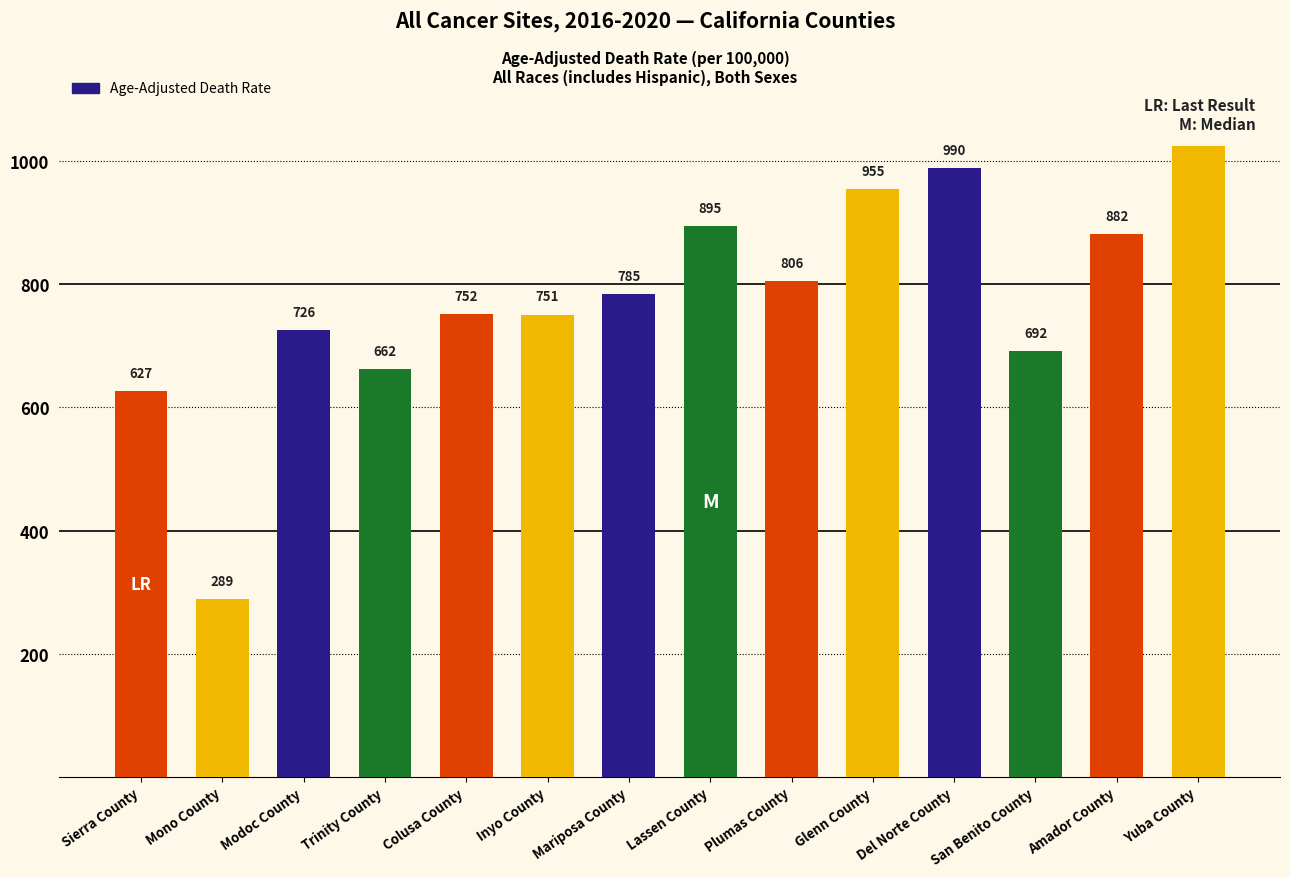

List the labels in order of value, smallest first.

Mono County, Sierra County, Trinity County, San Benito County, Modoc County, Inyo County, Colusa County, Mariposa County, Plumas County, Amador County, Lassen County, Glenn County, Del Norte County, Yuba County